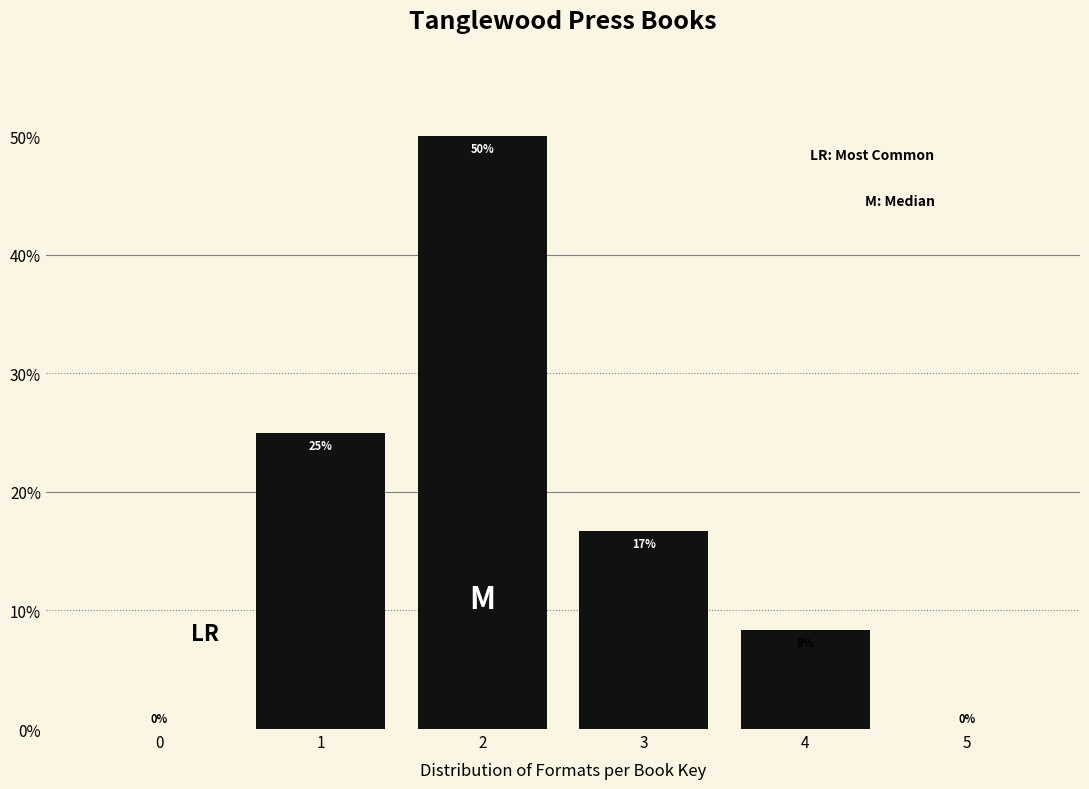

What value does the data have at 1?

25.0